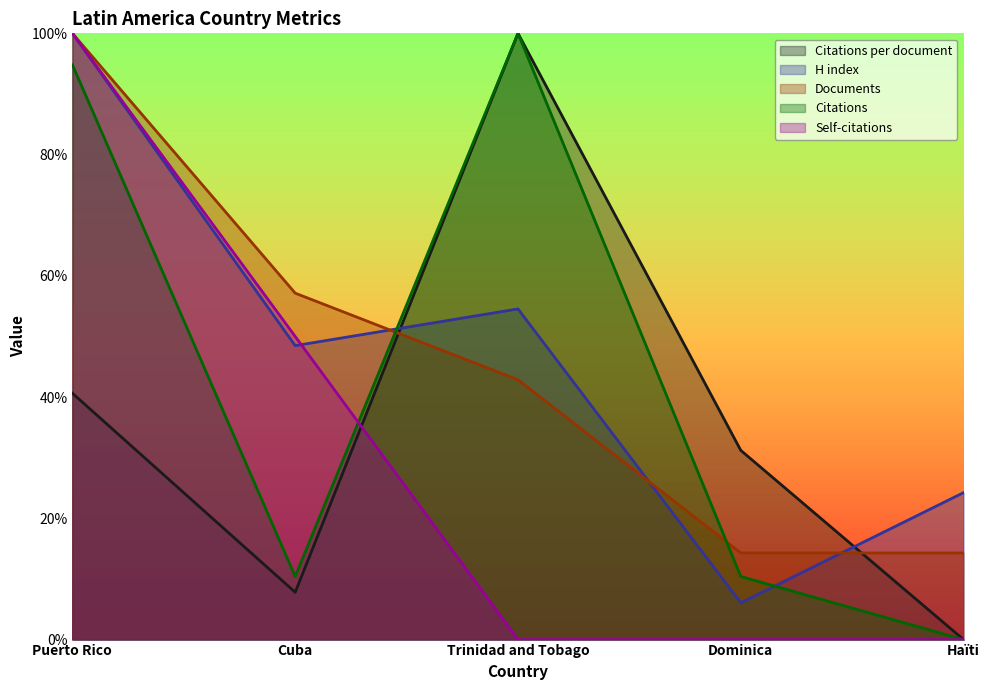

What are all the series names shown in the legend?

Citations per document, H index, Documents, Citations, Self-citations